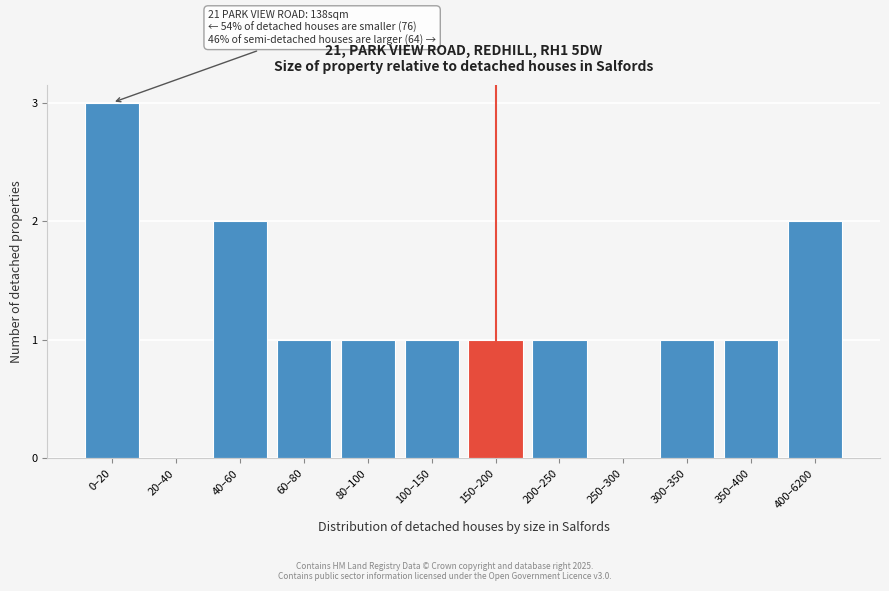

Reading left to right, extract all data points from this chart.

0–20=3	20–40=0	40–60=2	60–80=1	80–100=1	100–150=1	150–200=1	200–250=1	250–300=0	300–350=1	350–400=1	400–6200=2